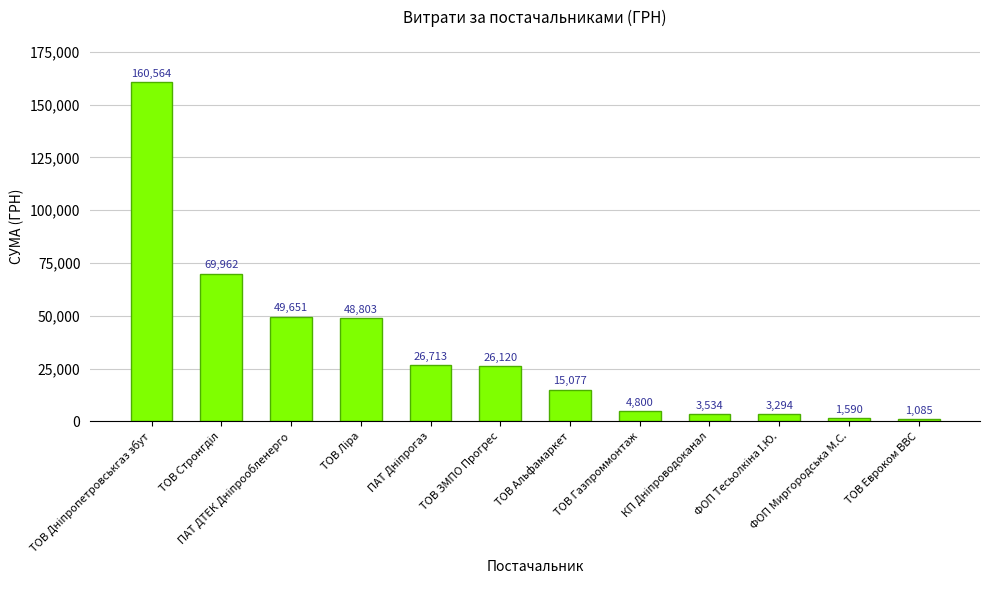

What is the greatest value displayed?

160564.4